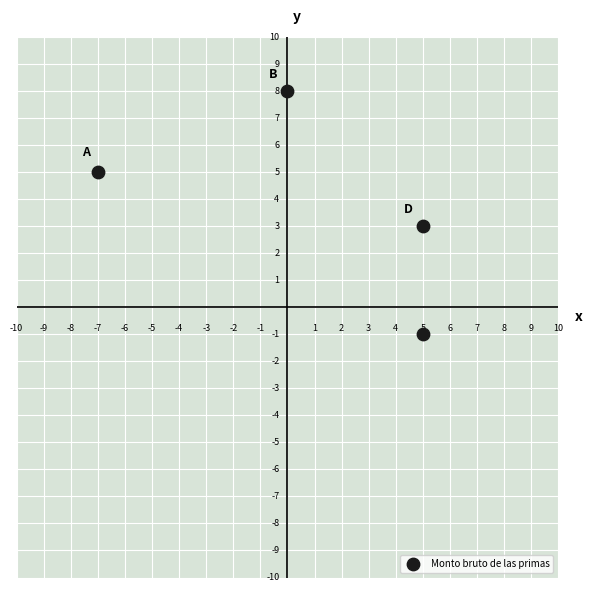

What is the range of X values (max minus min)?

12